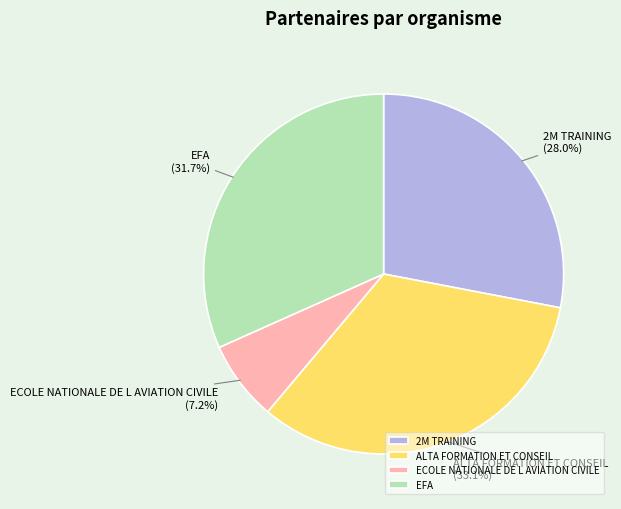

What portion of the pie excludes EFA?

68.3%